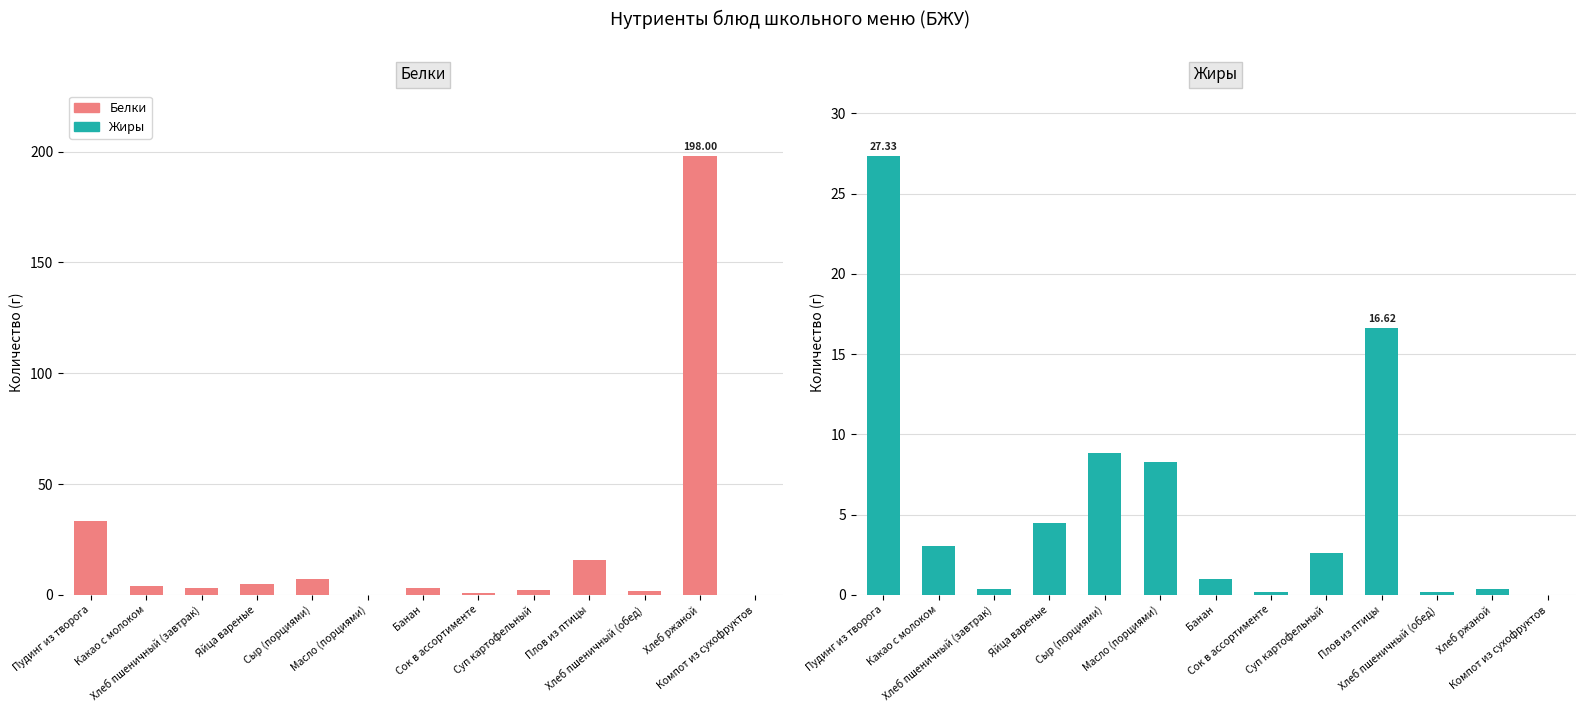

At which category is the sum across all series the highest?

Хлеб ржаной